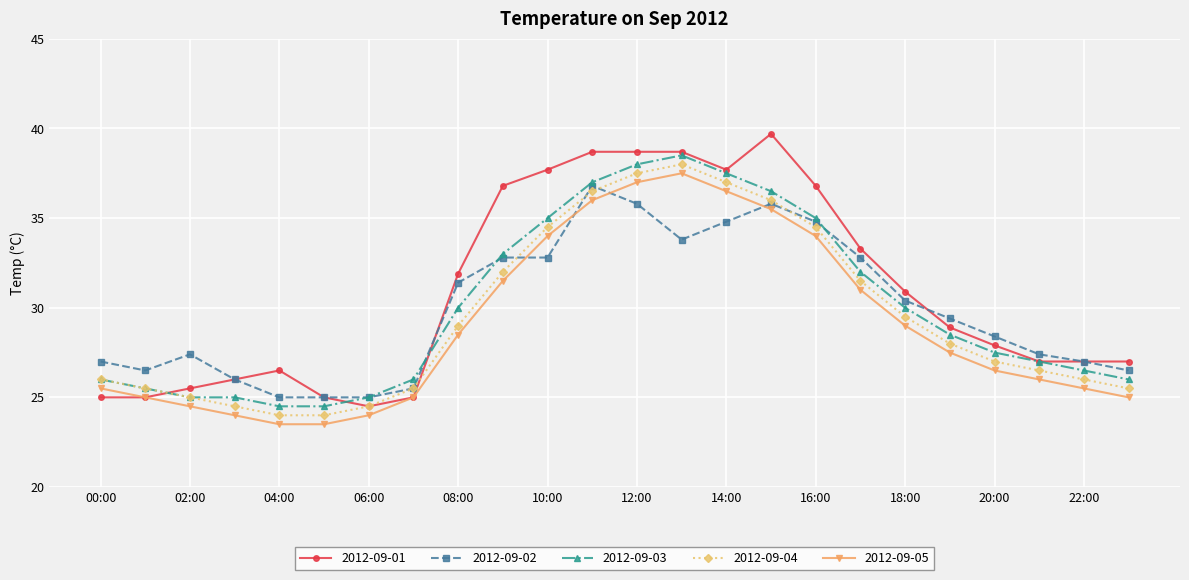

True or false: 2012-09-05 has more than 2 interior local peaks.

False